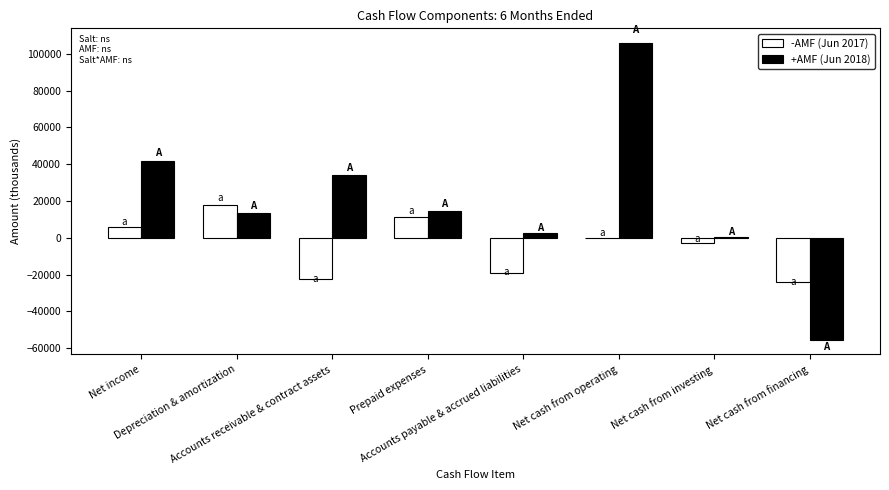

Which series has the largest total across all categories?

+AMF (Jun 2018)